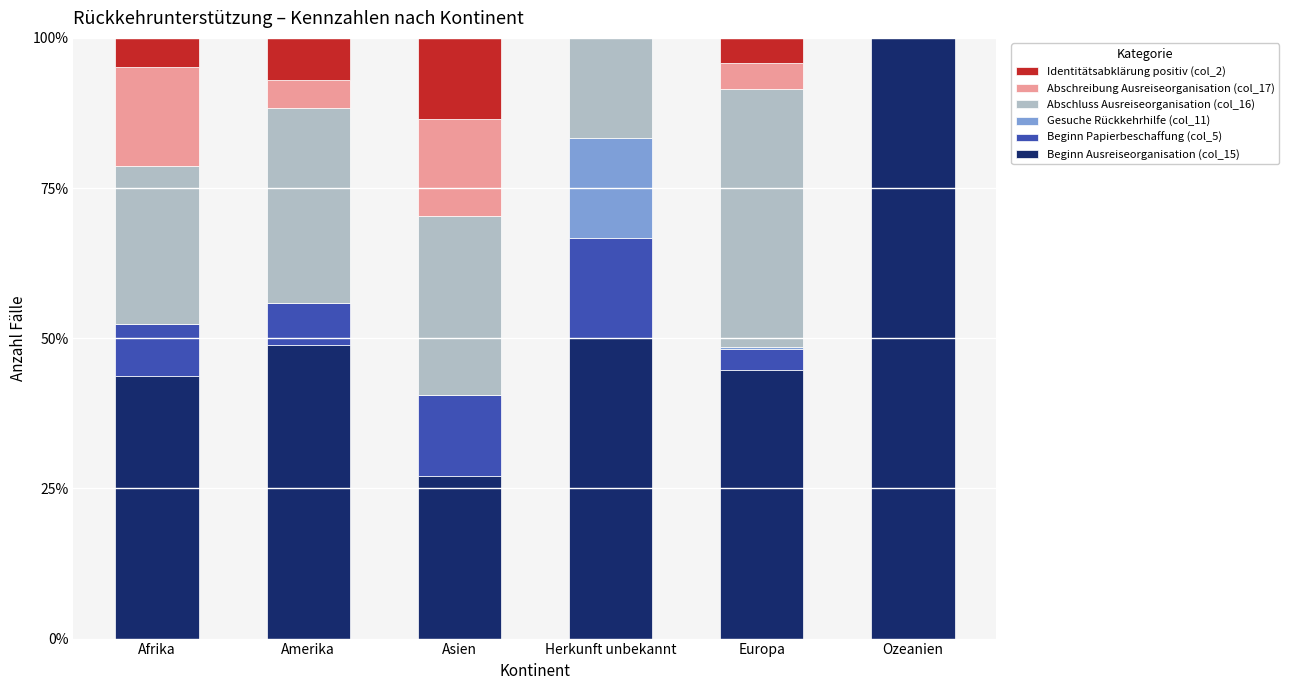

Where does the Beginn Ausreiseorganisation (col_15) series first go above 48?

Amerika